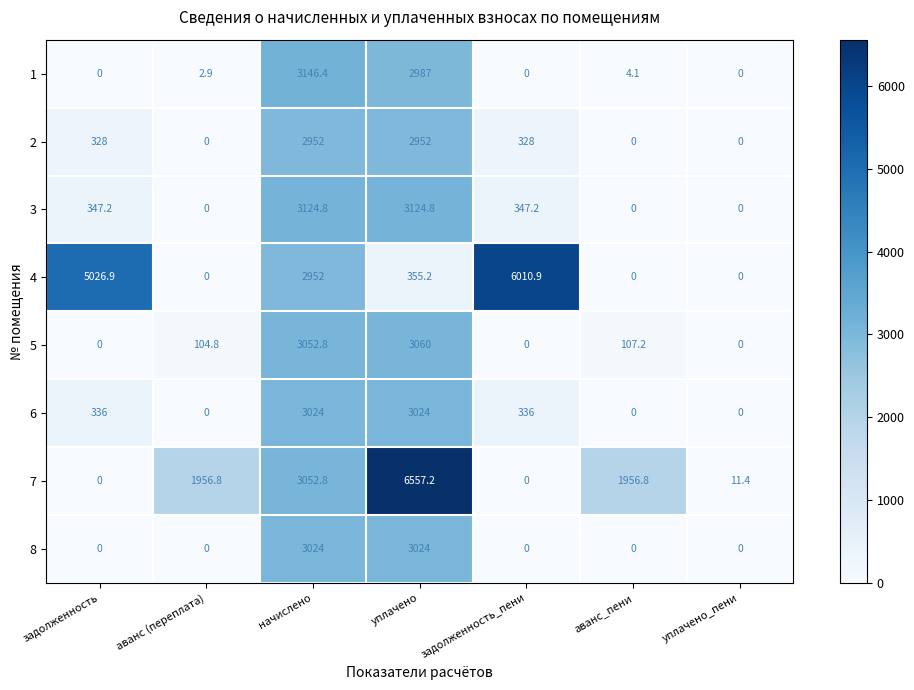

What is the total value across all series at аванс_пени?

2068.1